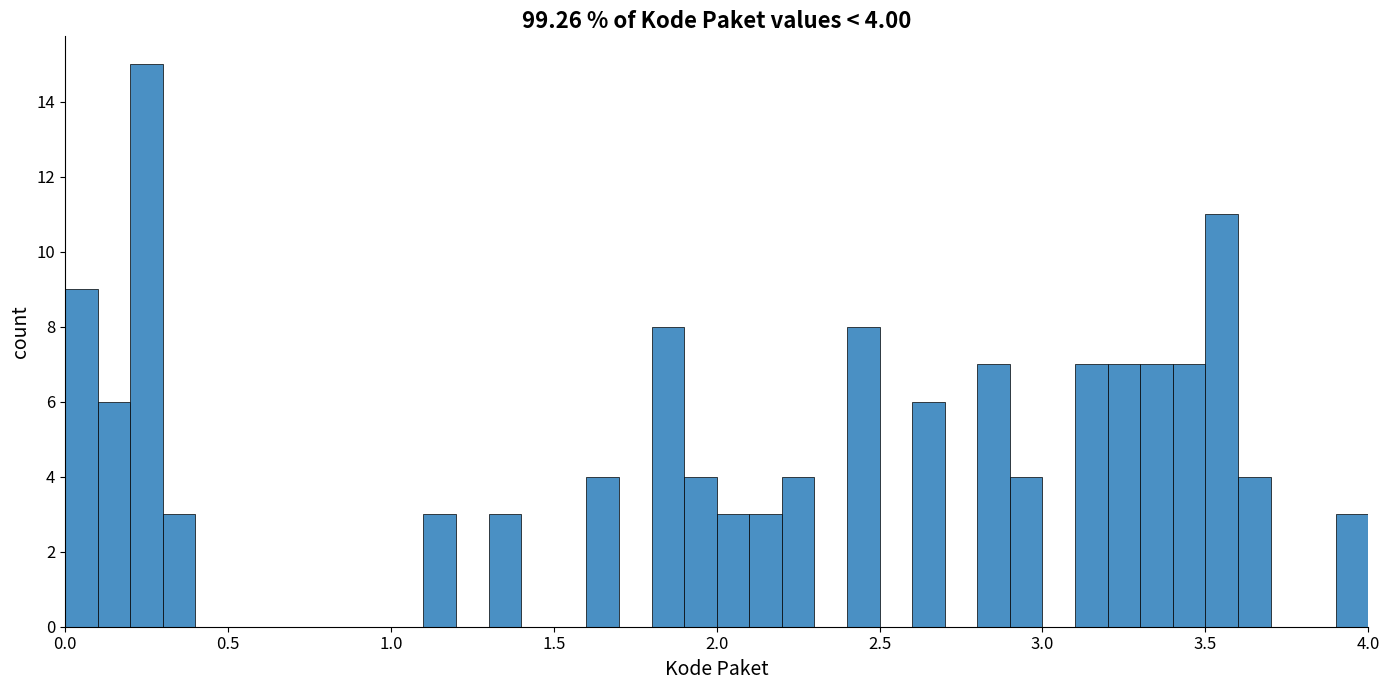

Around what value on the x-axis is the tallest bar? Give the approximate position of its centre, as read against the axis.

0.25